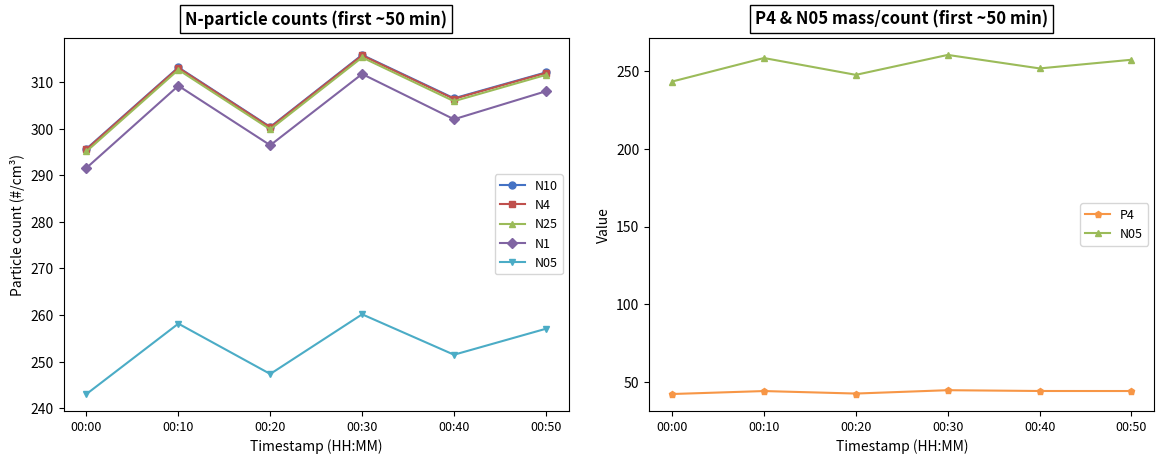

Does the chart have visible grid lines?

No